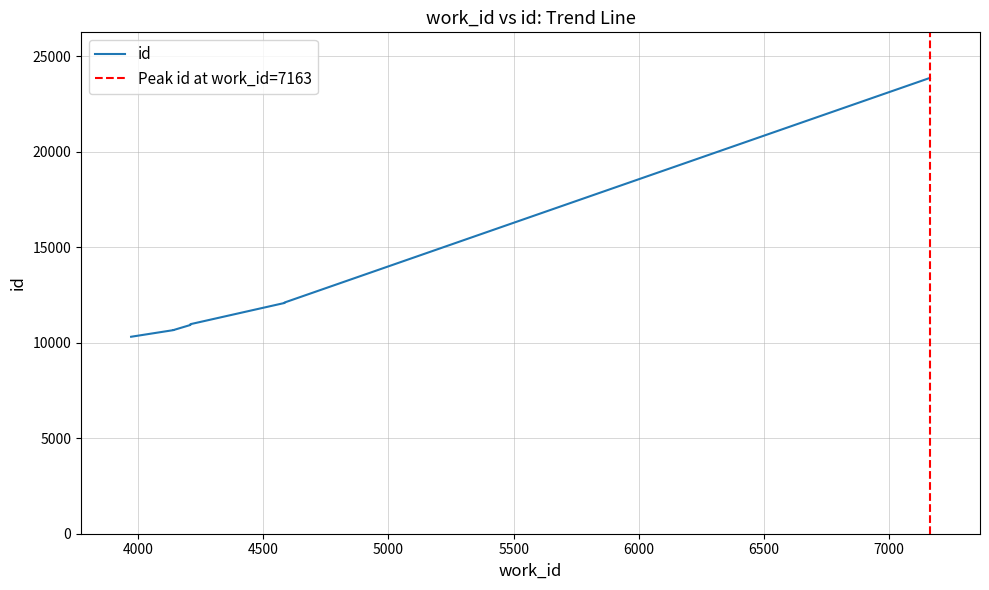

How many data points are above 10969?

4